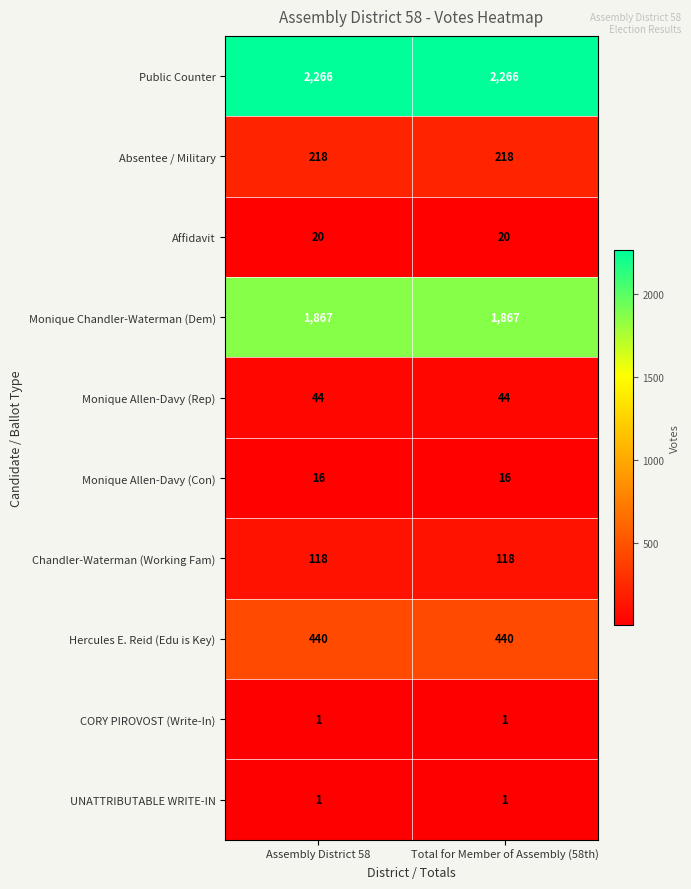

What is the average value of the Monique Allen-Davy (Rep) series?

44